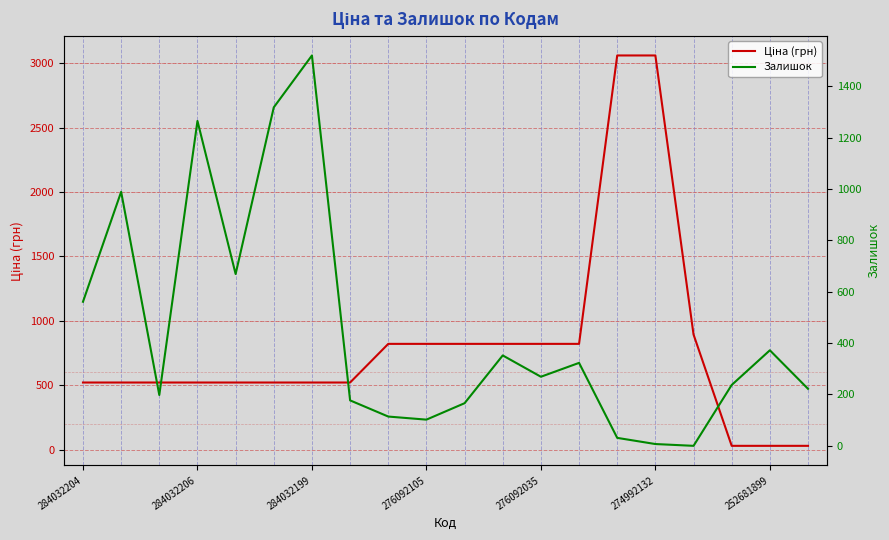

What are all the series names shown in the legend?

Ціна (грн), Залишок